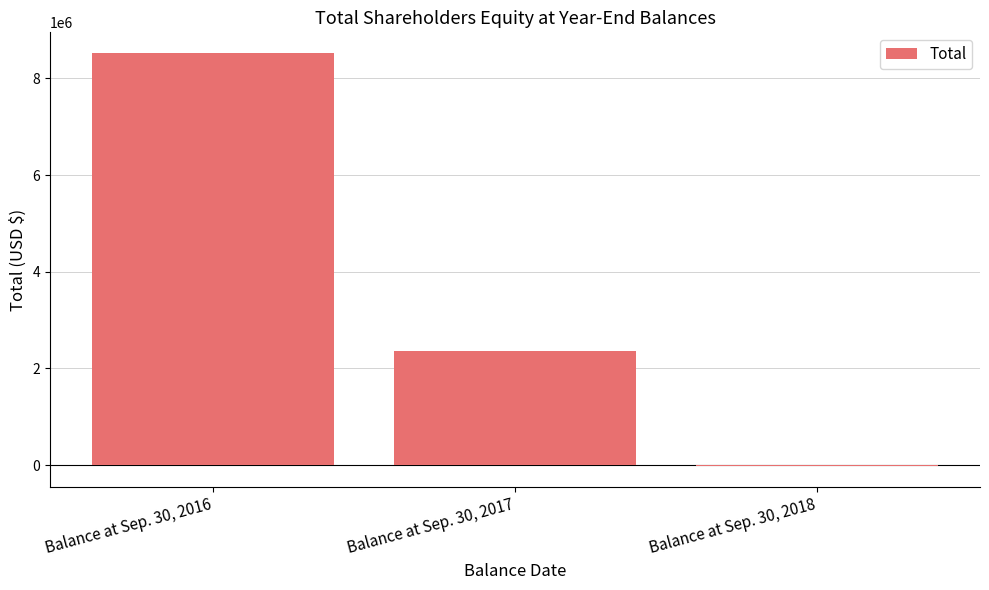

Approximately how many times larger is the value at Balance at Sep. 30, 2016 compared to Balance at Sep. 30, 2017?

3.6